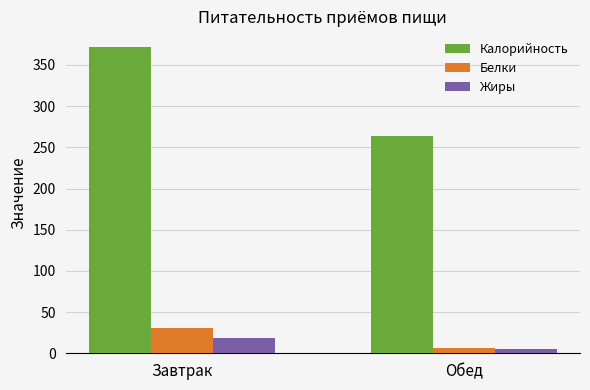

Is it true that Калорийность equals 372.2 at Завтрак?

True